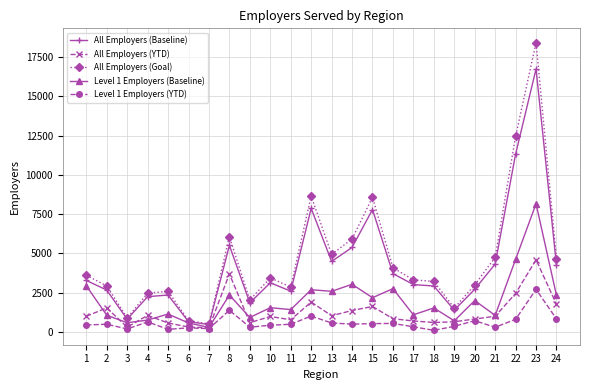

What is the value of the Level 1 Employers (Baseline) point at the 13th from the left?

2577.0